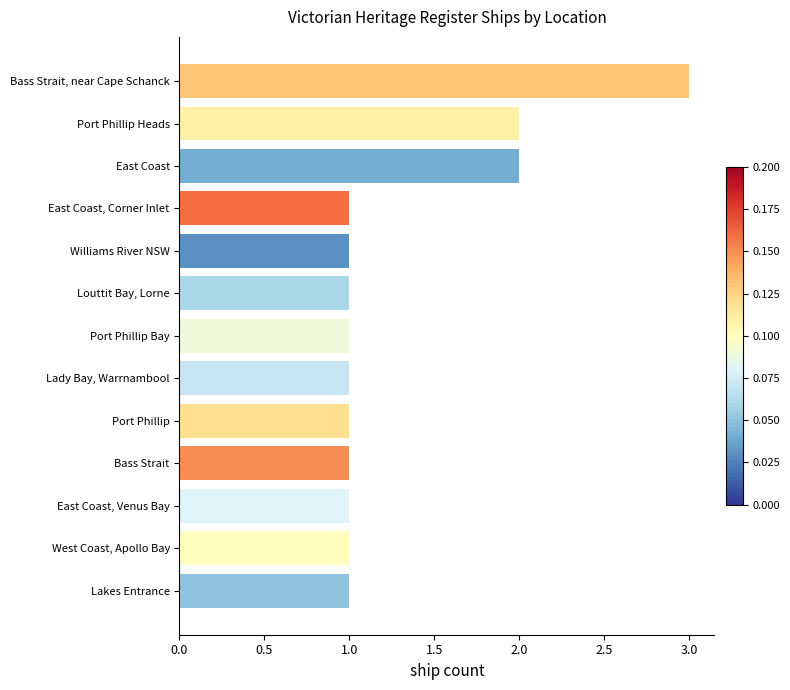

Reading bottom to top, extract all data points from this chart.

1	1	1	1	1	1	1	1	1	1	2	2	3